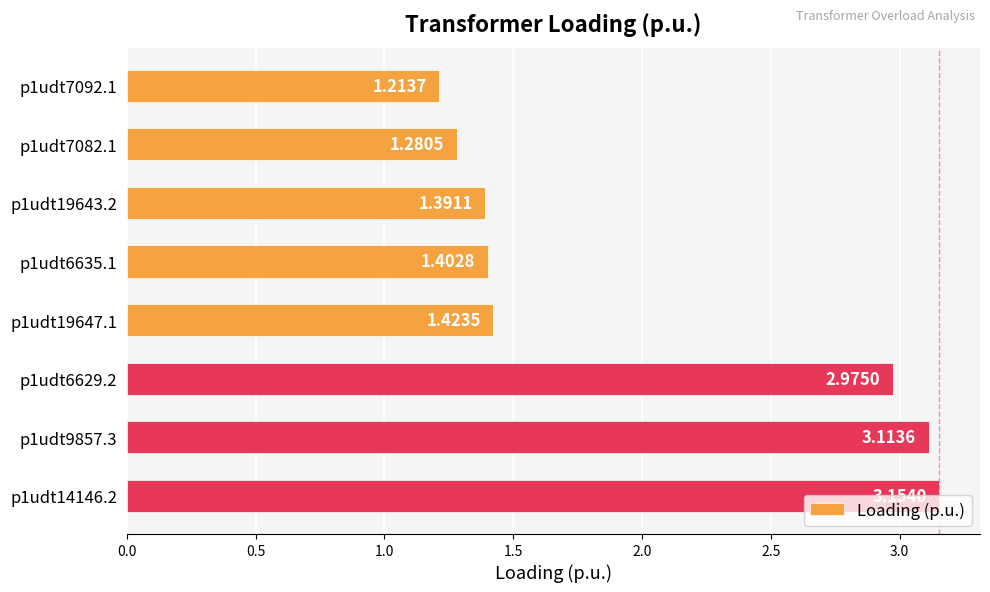

List the labels in order of value, smallest first.

p1udt7092.1, p1udt7082.1, p1udt19643.2, p1udt6635.1, p1udt19647.1, p1udt6629.2, p1udt9857.3, p1udt14146.2